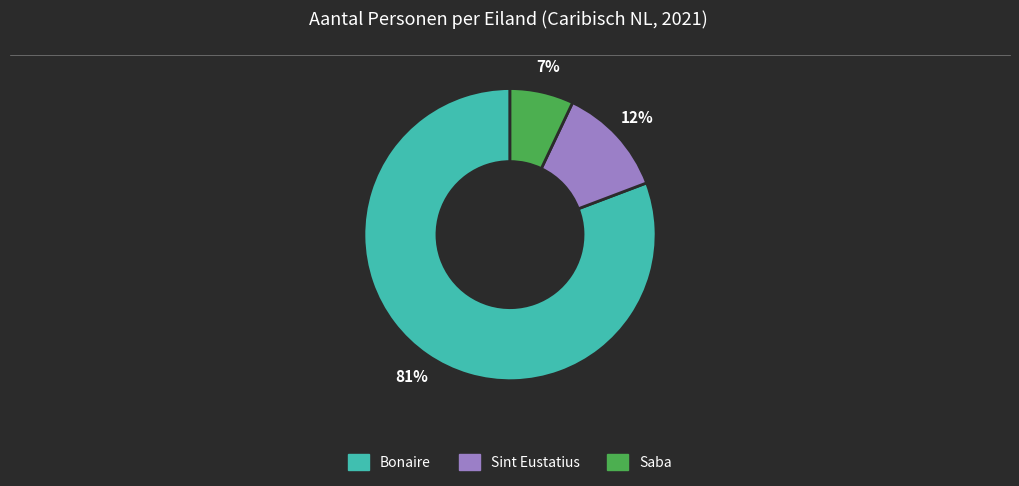

Is there any slice that represents more than half of the pie?

Yes